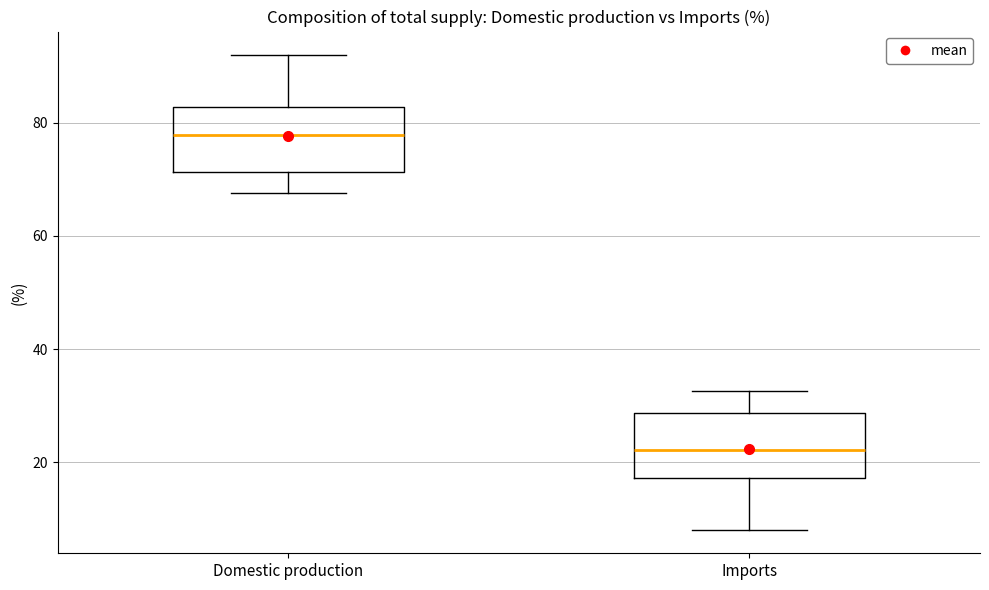

Where does the upper whisker of the box for Domestic production end on the y-axis? The values are not printed on the chart, so give them approximately, as read against the axis.

92